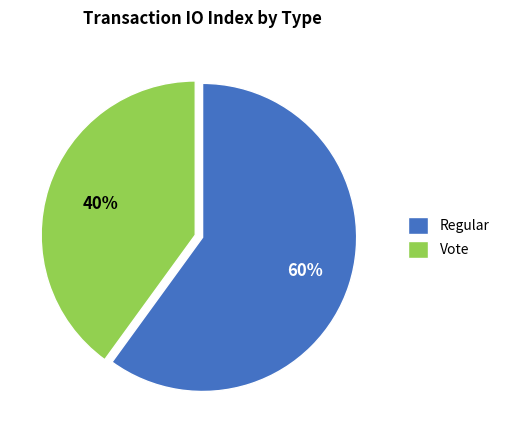

To the nearest percent, what portion does Regular represent?

60%